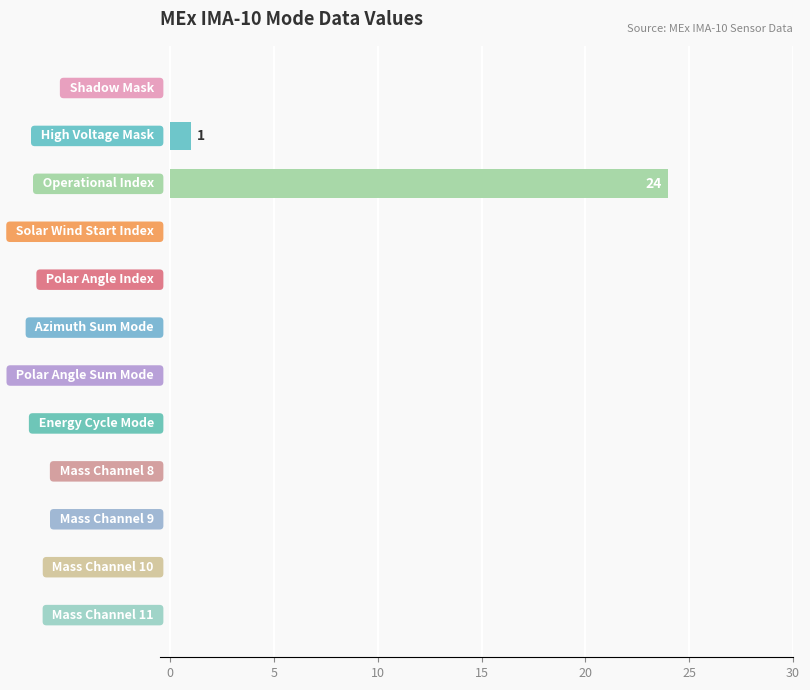

What is the maximum value shown in the chart?

24